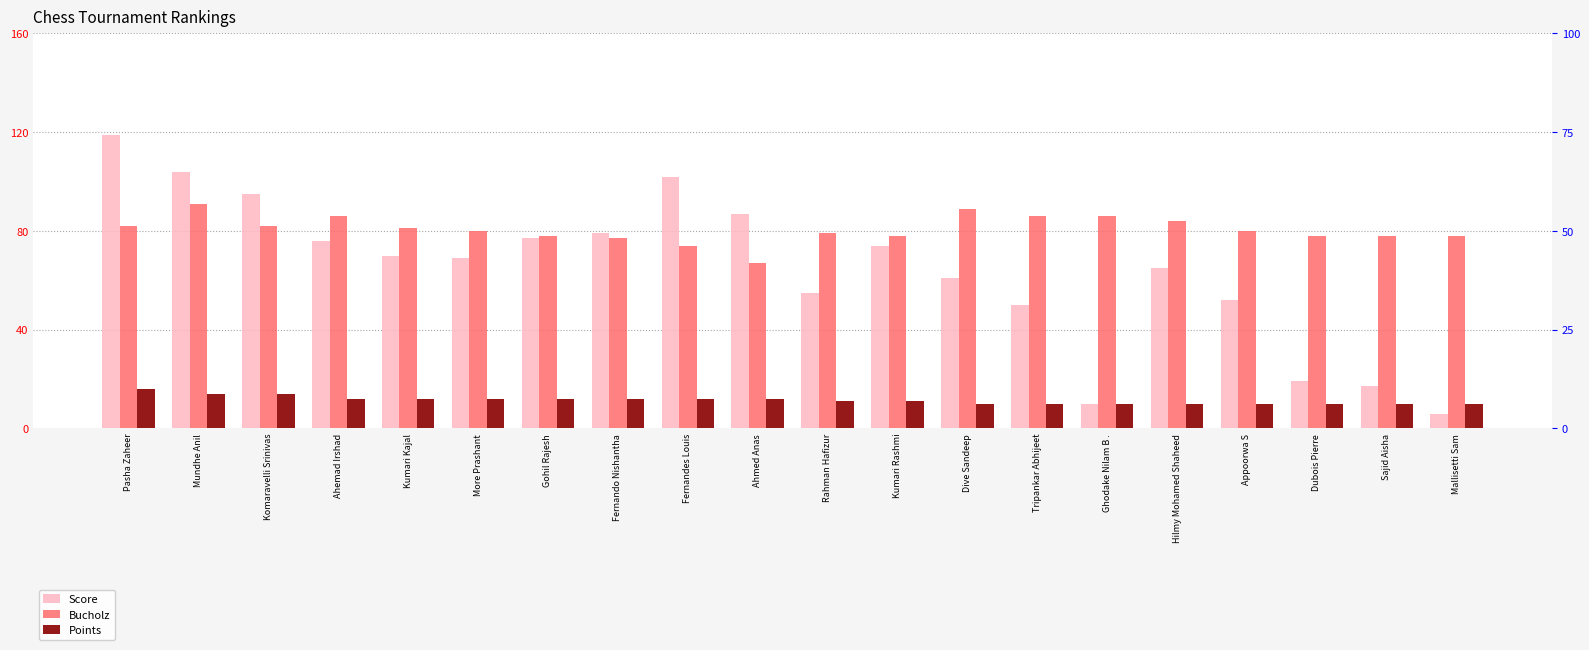

What is the sum of all Bucholz values?

1614